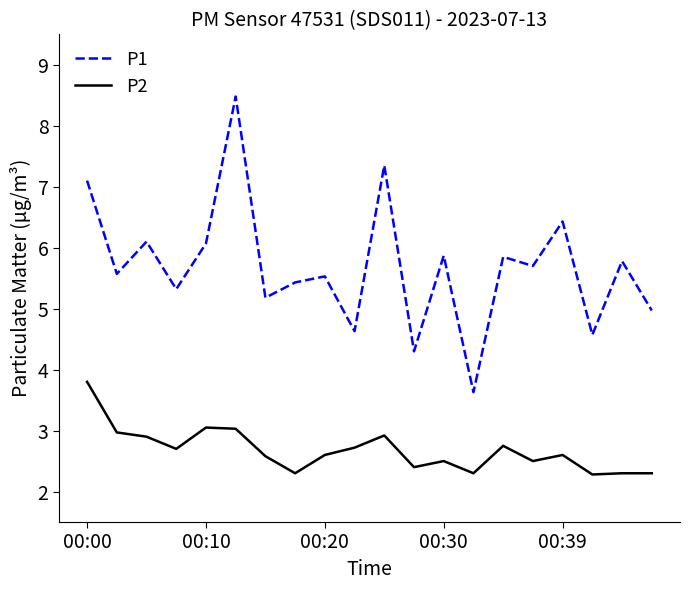

What is the greatest value displayed?

8.5